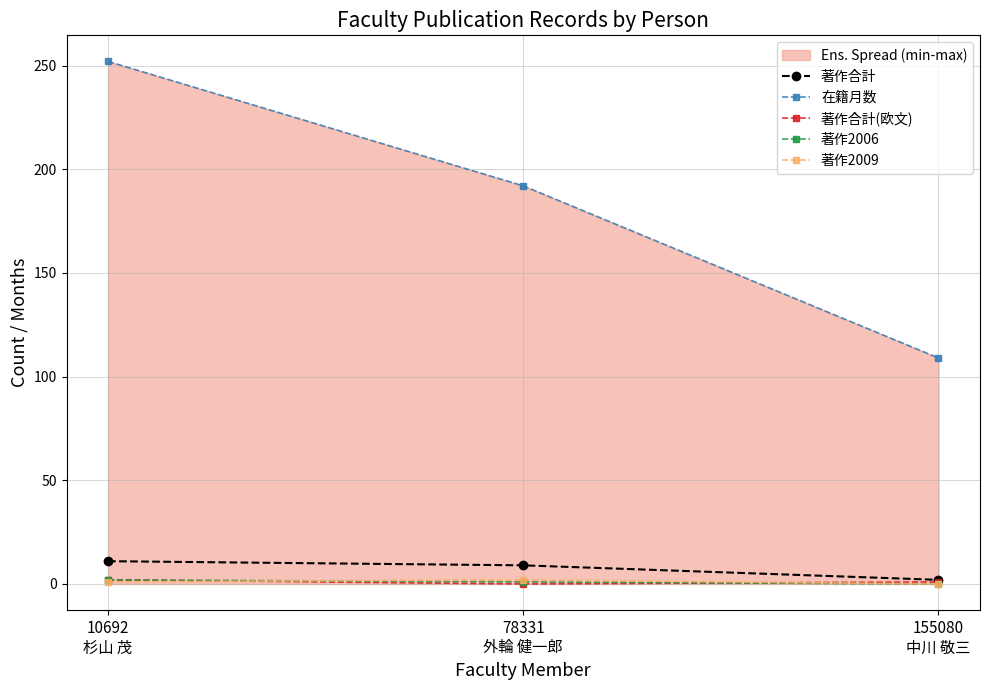

Reading right to left, extract all data points from this chart.

著作合計: 2	9	11
在籍月数: 109	192	252
著作合計(欧文): 1	0	2
著作2006: 0	1	2
著作2009: 0	2	1